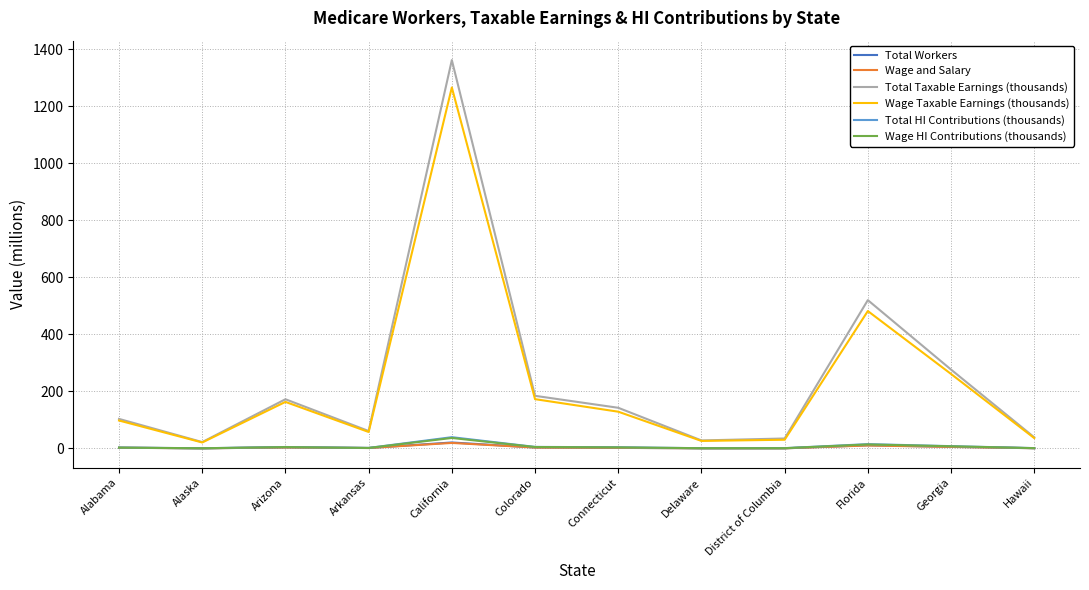

What is the approximate value of Total Taxable Earnings (thousands) at Delaware?

28.0